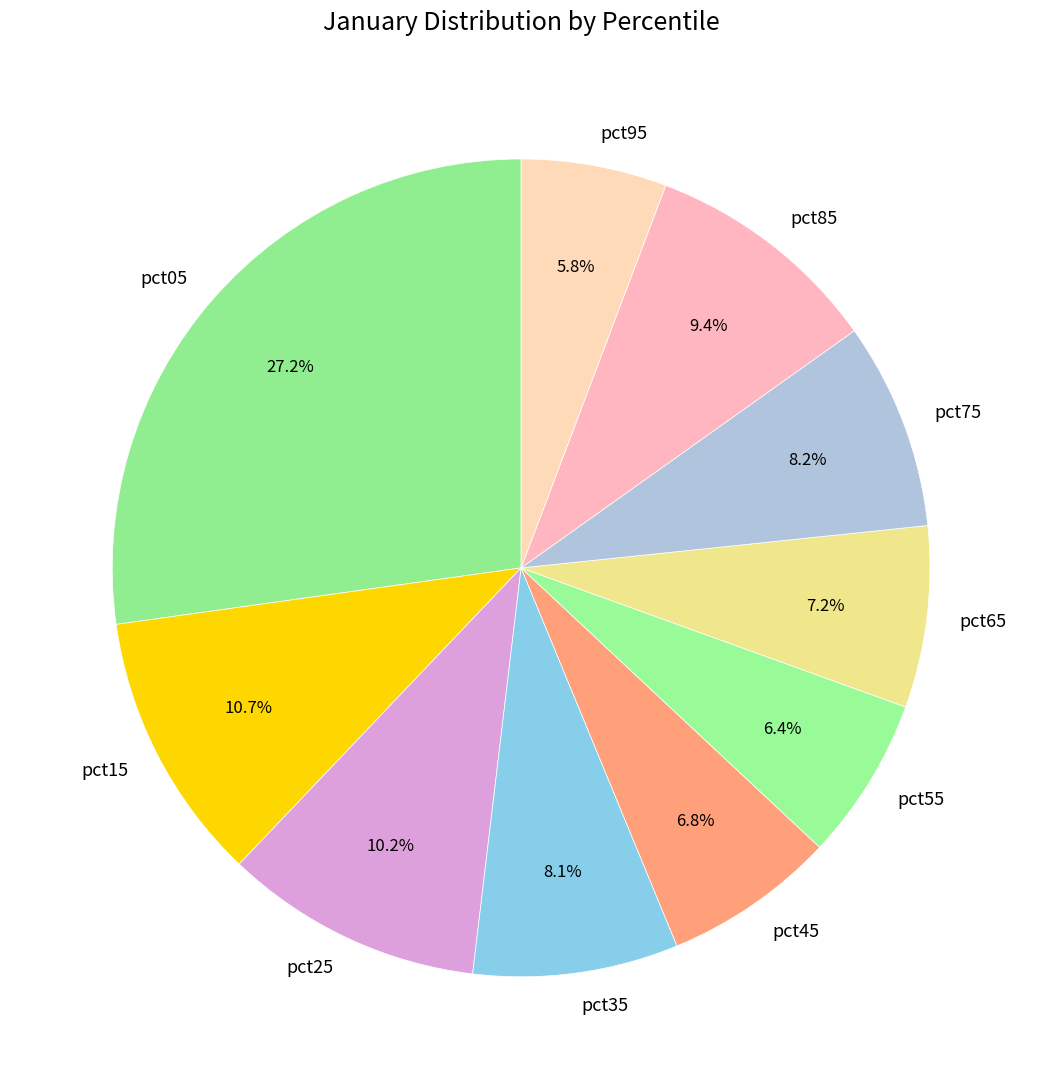

To the nearest percent, what percentage of the pie is pct25?

10%